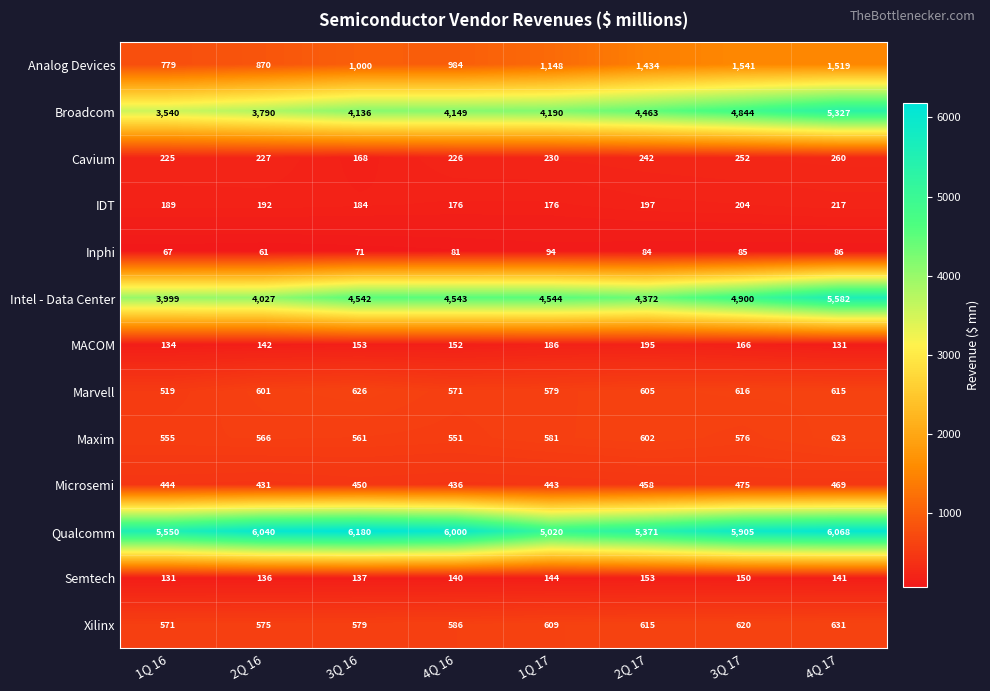

What is the spread (max minus min) of values at 4Q 17?

5982